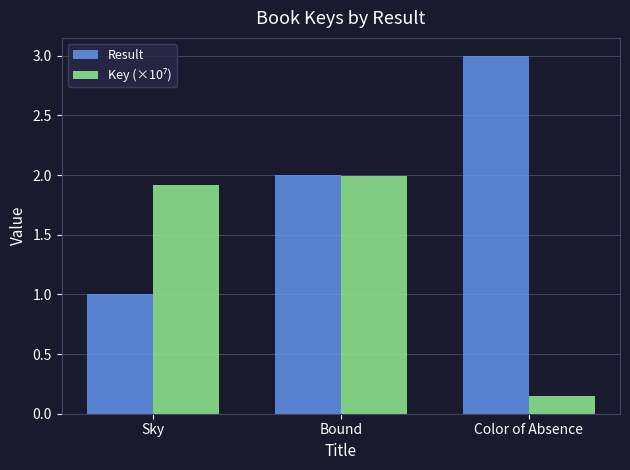

What is the average value of the Result series?

2.0